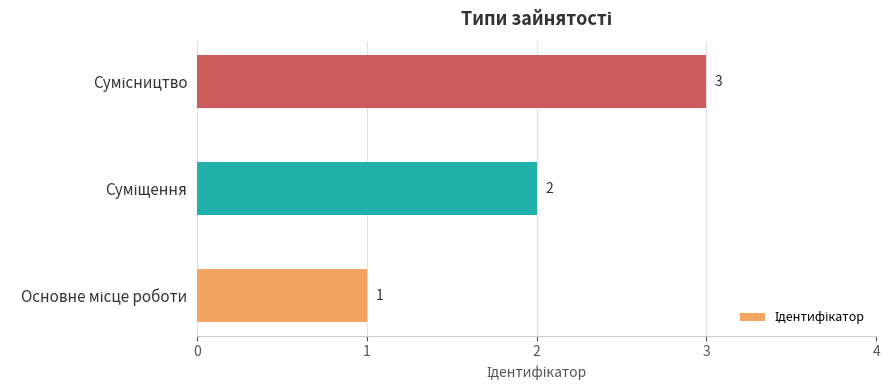

How many series are shown in this chart?

1